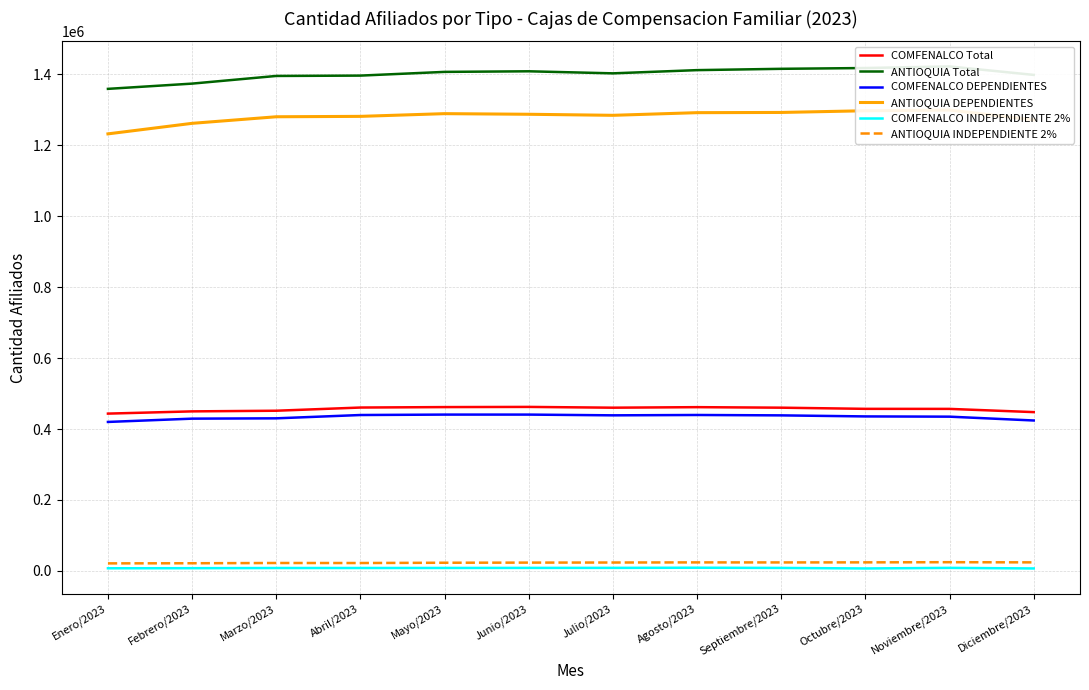

What is the smallest value displayed?

6698